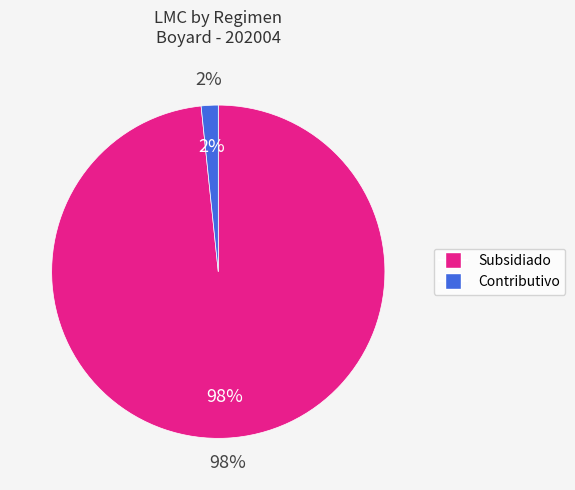

How many segments does this pie chart have?

2